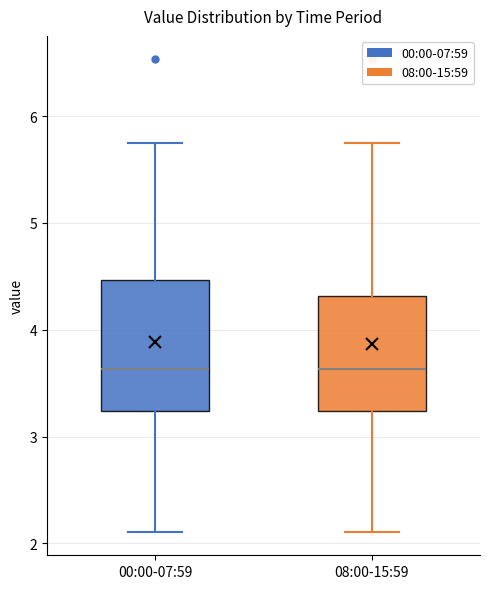

Comparing the boxes themselves (not the whiskers), which one is the tallest?

00:00-07:59